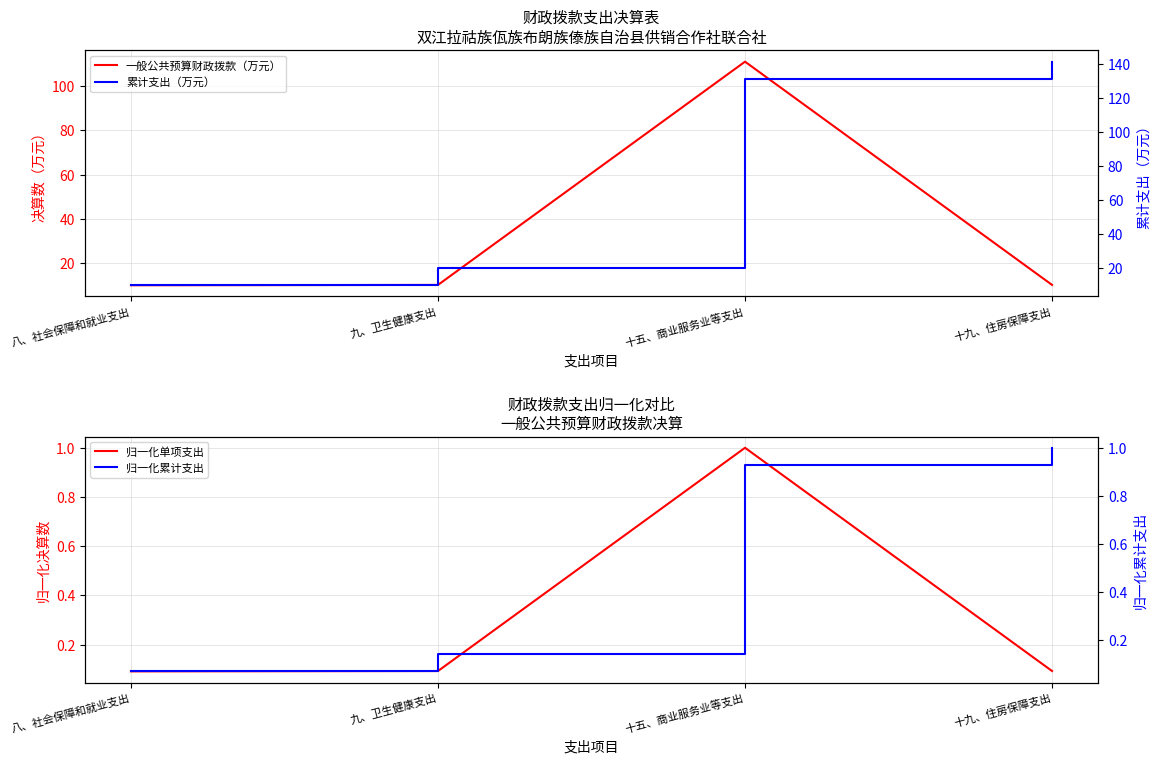

Reading right to left, transcribe all the data shown in this chart.

一般公共预算财政拨款（万元）: 十九、住房保障支出=10.3	十五、商业服务业等支出=111.0	九、卫生健康支出=10.3	八、社会保障和就业支出=10.1
归一化单项支出: 十九、住房保障支出=0.1	十五、商业服务业等支出=1.0	九、卫生健康支出=0.1	八、社会保障和就业支出=0.1
累计支出（万元）: 十九、住房保障支出=141.6	十五、商业服务业等支出=131.3	九、卫生健康支出=20.4	八、社会保障和就业支出=10.1
归一化累计支出: 十九、住房保障支出=1.0	十五、商业服务业等支出=0.9	九、卫生健康支出=0.1	八、社会保障和就业支出=0.1